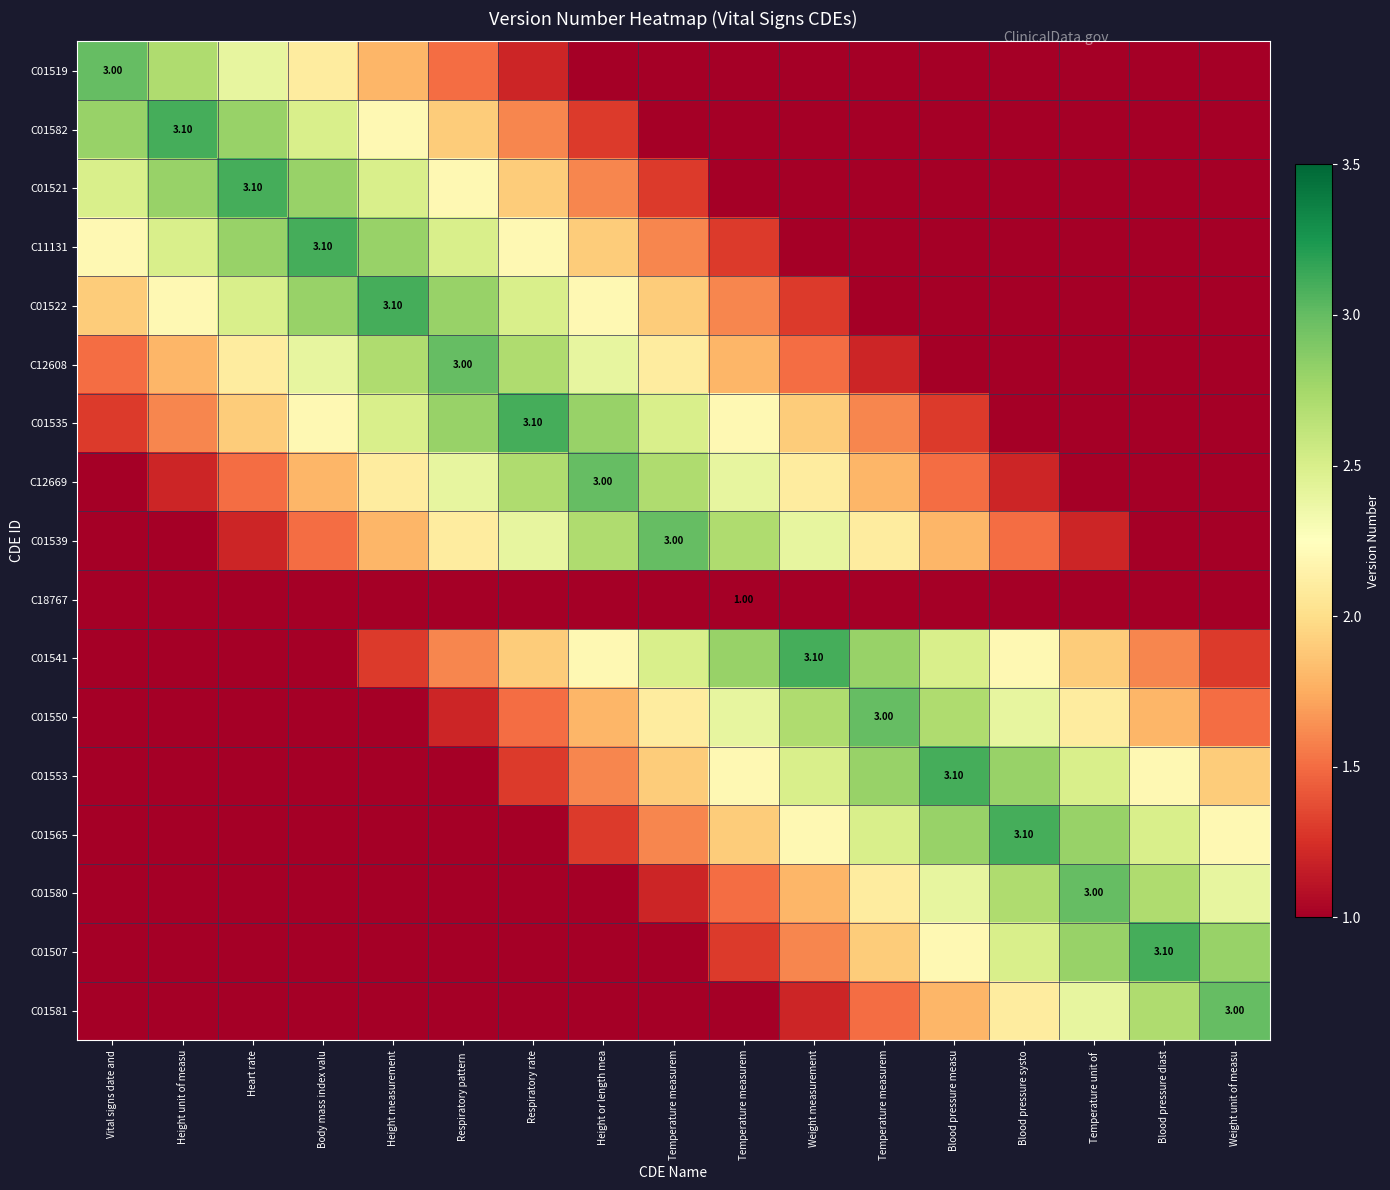

Where is C01507 nearest to the value 2?

Temperature measurem